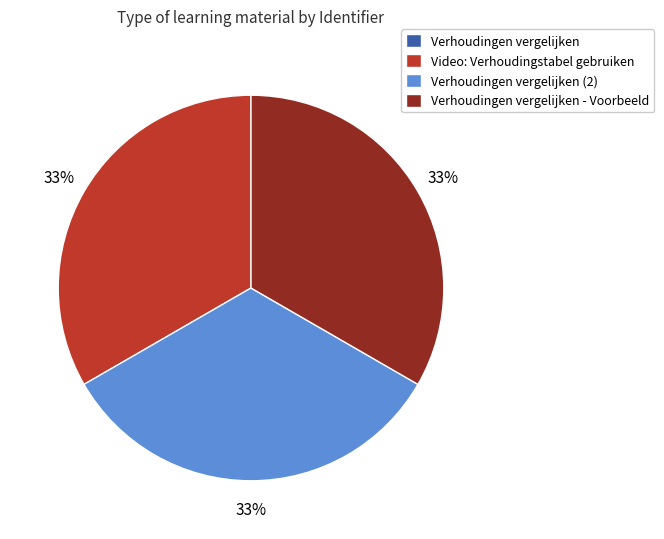

To the nearest percent, what portion does Video: Verhoudingstabel gebruiken represent?

33%